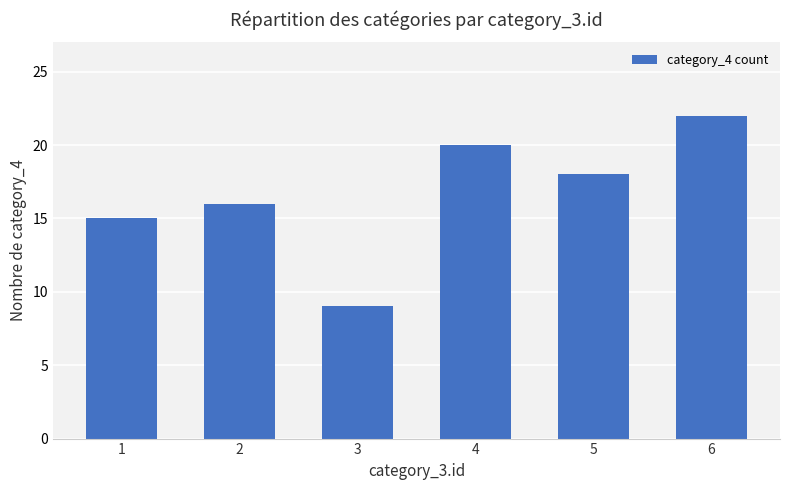

How many distinct data groups are displayed?

1